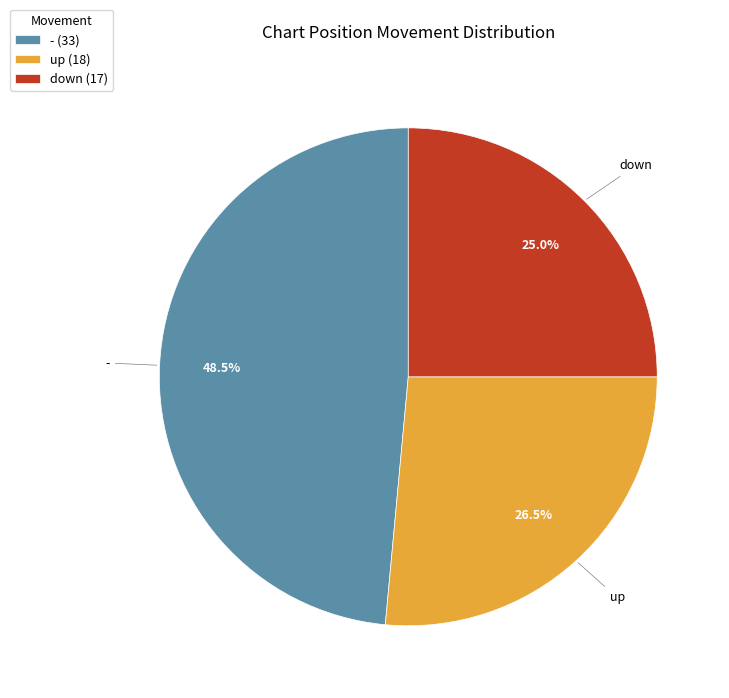

What portion of the pie excludes down?

75.0%